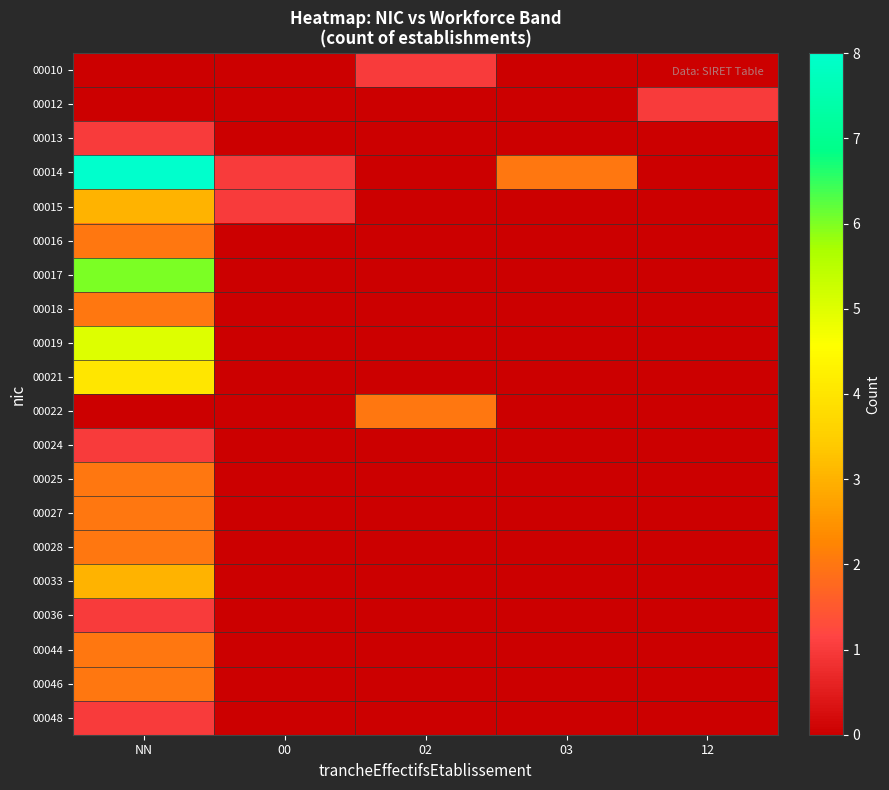

Which has a higher value, NN or 12?

NN